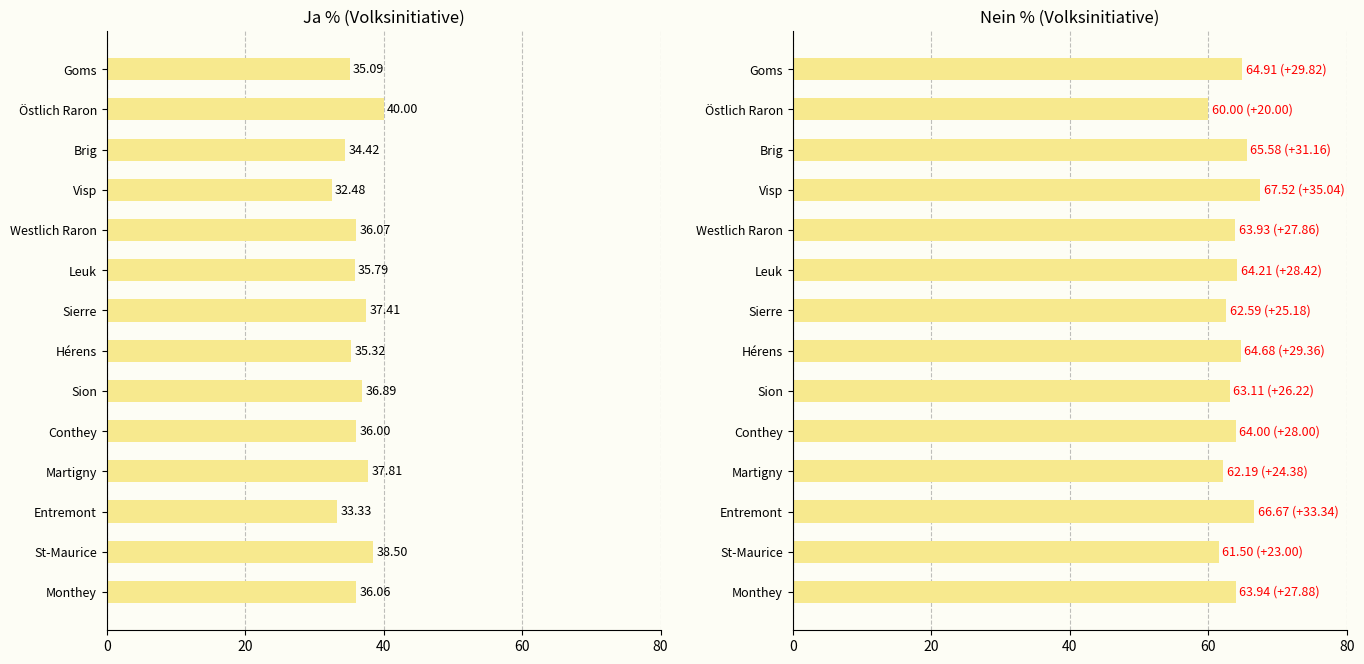

Rank the series at Sierre from highest to lowest value.

Nein %, Ja %